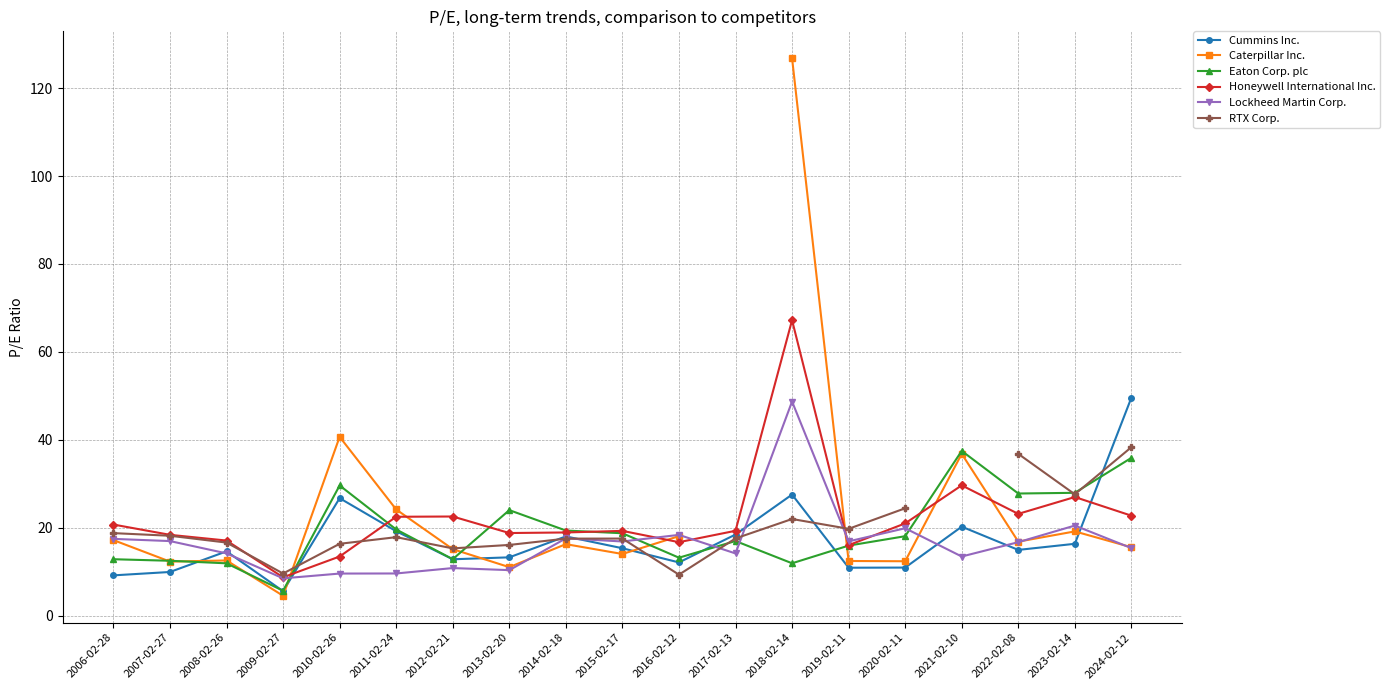

Rank the series at 2015-02-17 from highest to lowest value.

Honeywell International Inc., Eaton Corp. plc, RTX Corp., Lockheed Martin Corp., Cummins Inc., Caterpillar Inc.